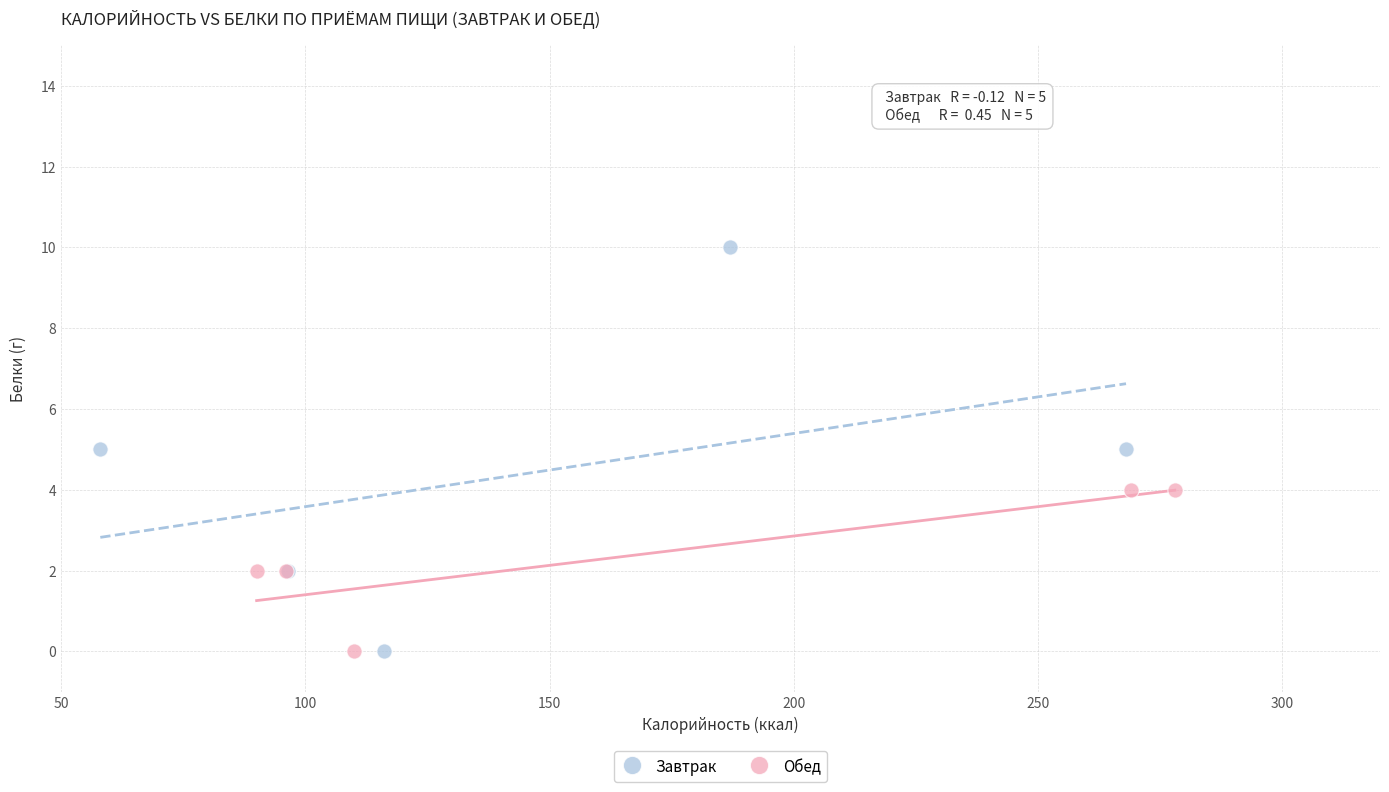

Which series contains the highest Y value?

Завтрак